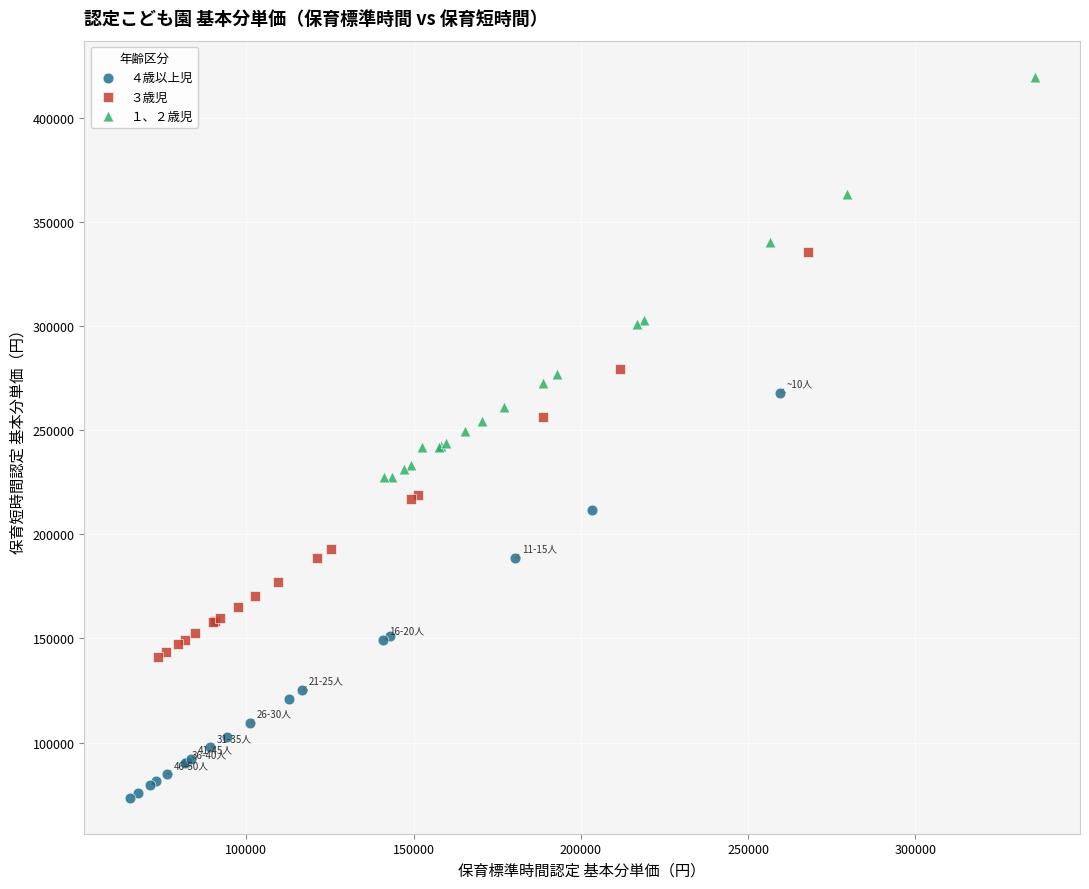

Which series reaches the minimum Y coordinate?

４歳以上児